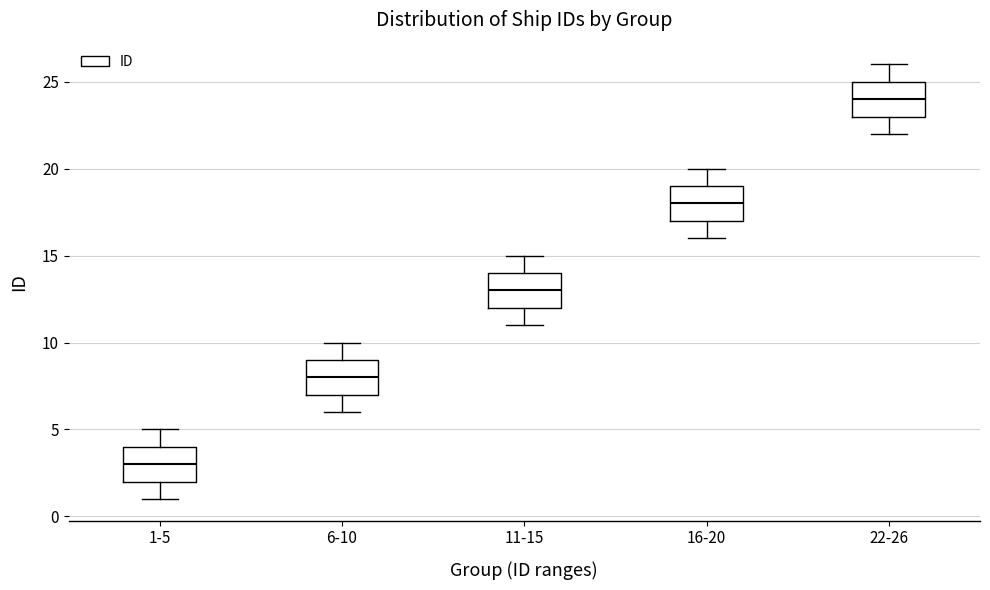

Reading left to right, read every box against the y-axis: the position of its median line, the range the box covers, and the ends of its whiskers. The values are not printed on the chart, so give them approximately, as read against the axis.

1-5: median 3, box 2 to 4, whiskers 1 to 5
6-10: median 8, box 7 to 9, whiskers 6 to 10
11-15: median 13, box 12 to 14, whiskers 11 to 15
16-20: median 18, box 17 to 19, whiskers 16 to 20
22-26: median 24, box 23 to 25, whiskers 22 to 26